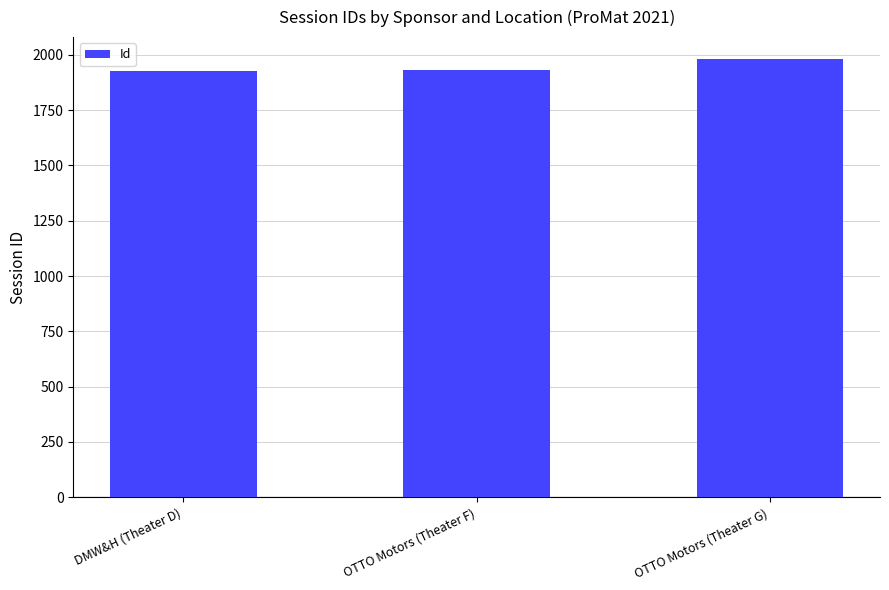

Which has a higher value, OTTO Motors (Theater F) or OTTO Motors (Theater G)?

OTTO Motors (Theater G)